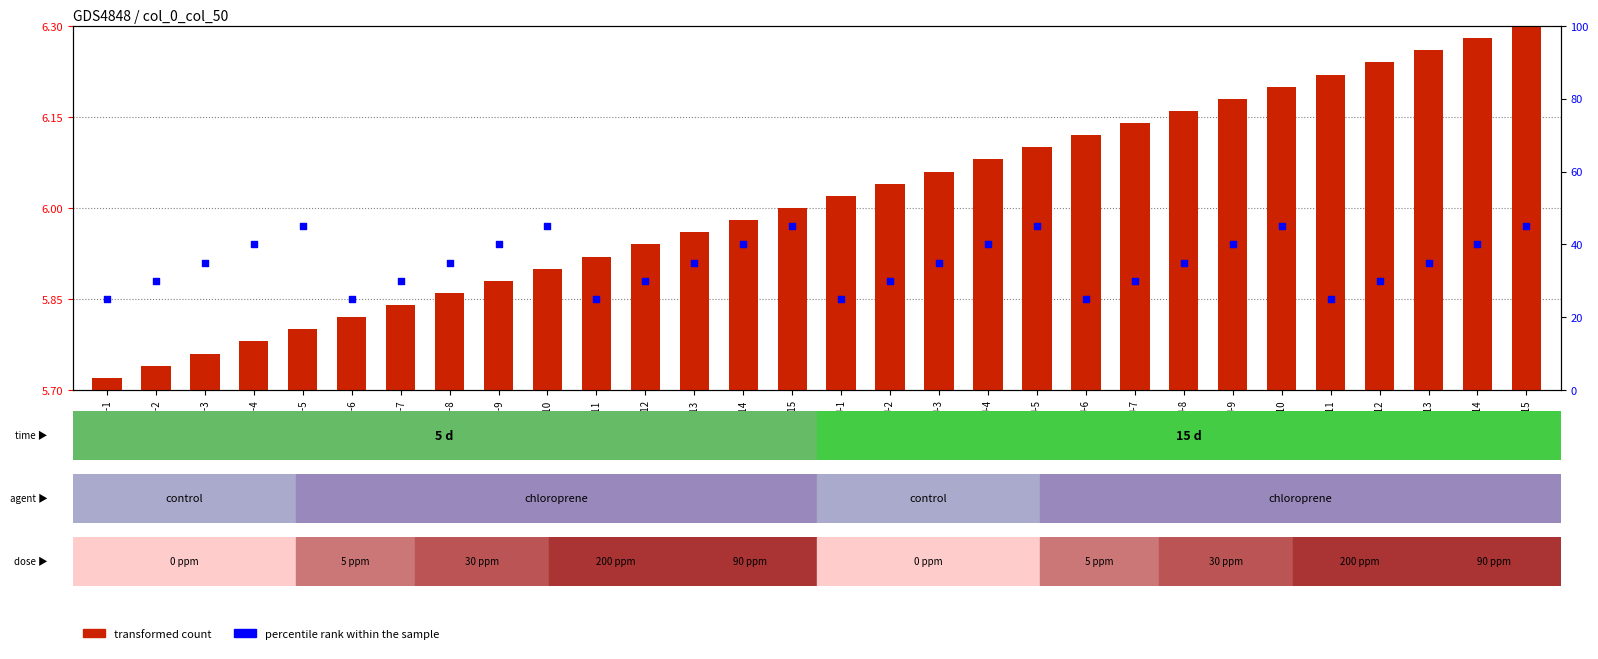

At which category is the sum across all series the highest?

J-15